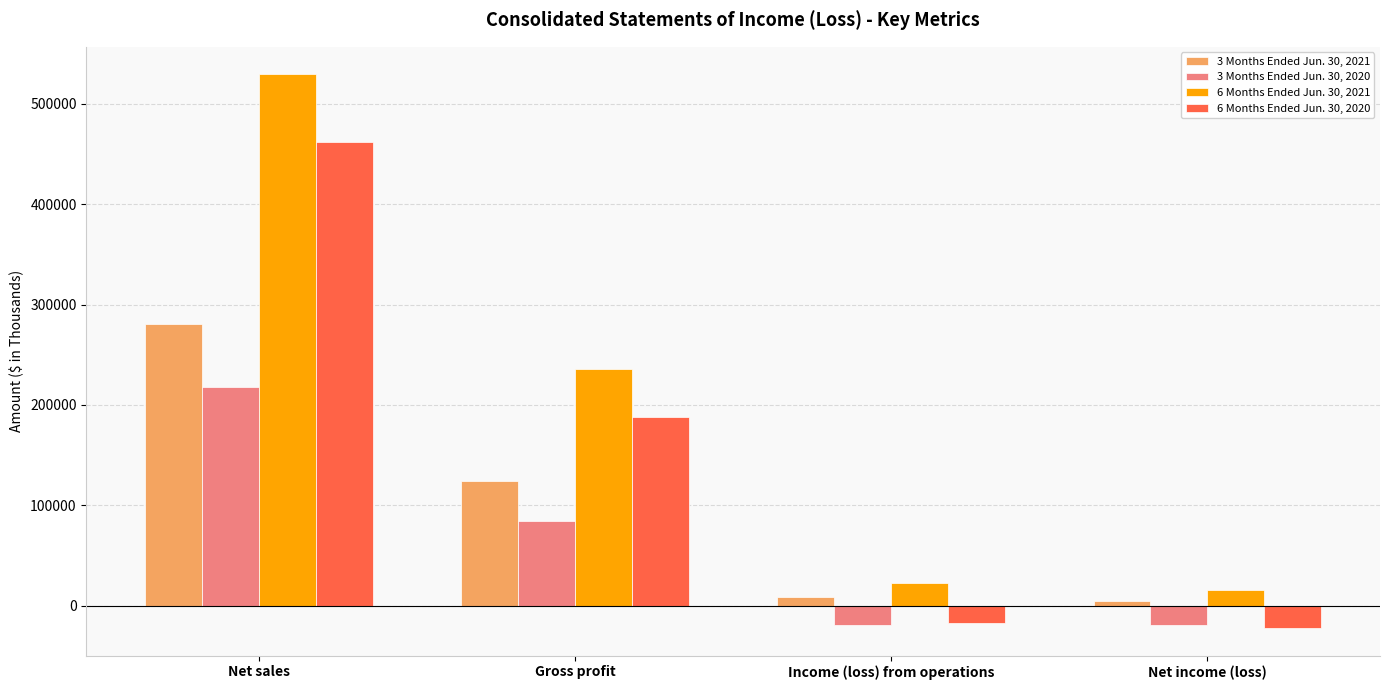

What is the difference between the 6 Months Ended Jun. 30, 2020 values at Income (loss) from operations and Gross profit?

205633